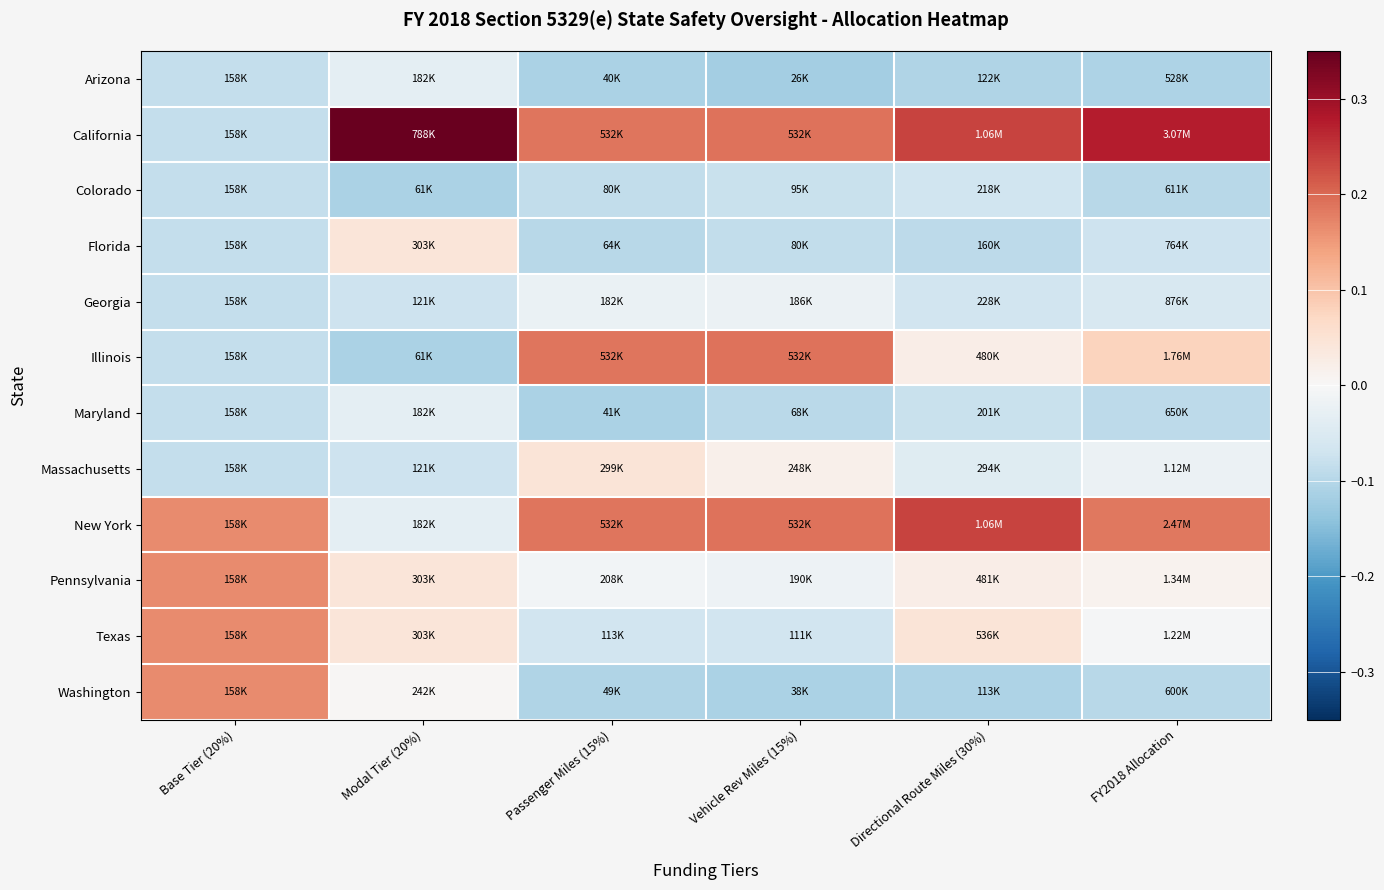

Reading left to right, transcribe all the data shown in this chart.

Arizona: Base Tier (20%)=-0.1	Modal Tier (20%)=-0.0	Passenger Miles (15%)=-0.1	Vehicle Rev Miles (15%)=-0.1	Directional Route Miles (30%)=-0.1	FY2018 Allocation=-0.1
California: Base Tier (20%)=-0.1	Modal Tier (20%)=0.3	Passenger Miles (15%)=0.2	Vehicle Rev Miles (15%)=0.2	Directional Route Miles (30%)=0.2	FY2018 Allocation=0.3
Colorado: Base Tier (20%)=-0.1	Modal Tier (20%)=-0.1	Passenger Miles (15%)=-0.1	Vehicle Rev Miles (15%)=-0.1	Directional Route Miles (30%)=-0.1	FY2018 Allocation=-0.1
Florida: Base Tier (20%)=-0.1	Modal Tier (20%)=0.0	Passenger Miles (15%)=-0.1	Vehicle Rev Miles (15%)=-0.1	Directional Route Miles (30%)=-0.1	FY2018 Allocation=-0.1
Georgia: Base Tier (20%)=-0.1	Modal Tier (20%)=-0.1	Passenger Miles (15%)=-0.0	Vehicle Rev Miles (15%)=-0.0	Directional Route Miles (30%)=-0.1	FY2018 Allocation=-0.1
Illinois: Base Tier (20%)=-0.1	Modal Tier (20%)=-0.1	Passenger Miles (15%)=0.2	Vehicle Rev Miles (15%)=0.2	Directional Route Miles (30%)=0.0	FY2018 Allocation=0.1
Maryland: Base Tier (20%)=-0.1	Modal Tier (20%)=-0.0	Passenger Miles (15%)=-0.1	Vehicle Rev Miles (15%)=-0.1	Directional Route Miles (30%)=-0.1	FY2018 Allocation=-0.1
Massachusetts: Base Tier (20%)=-0.1	Modal Tier (20%)=-0.1	Passenger Miles (15%)=0.0	Vehicle Rev Miles (15%)=0.0	Directional Route Miles (30%)=-0.0	FY2018 Allocation=-0.0
New York: Base Tier (20%)=0.2	Modal Tier (20%)=-0.0	Passenger Miles (15%)=0.2	Vehicle Rev Miles (15%)=0.2	Directional Route Miles (30%)=0.2	FY2018 Allocation=0.2
Pennsylvania: Base Tier (20%)=0.2	Modal Tier (20%)=0.0	Passenger Miles (15%)=-0.0	Vehicle Rev Miles (15%)=-0.0	Directional Route Miles (30%)=0.0	FY2018 Allocation=0.0
Texas: Base Tier (20%)=0.2	Modal Tier (20%)=0.0	Passenger Miles (15%)=-0.1	Vehicle Rev Miles (15%)=-0.1	Directional Route Miles (30%)=0.0	FY2018 Allocation=-0.0
Washington: Base Tier (20%)=0.2	Modal Tier (20%)=0.0	Passenger Miles (15%)=-0.1	Vehicle Rev Miles (15%)=-0.1	Directional Route Miles (30%)=-0.1	FY2018 Allocation=-0.1